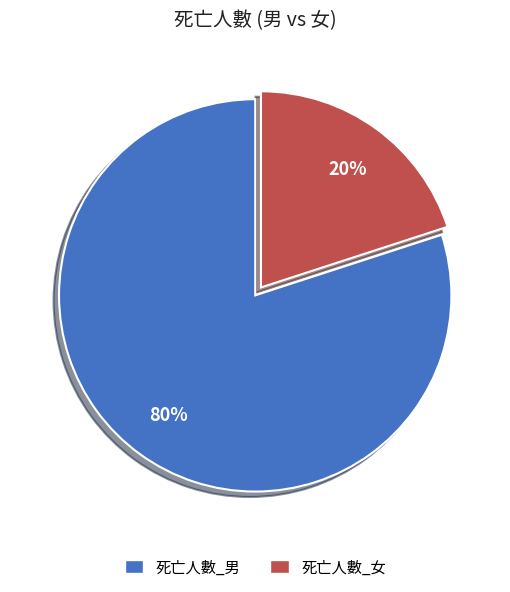

Combined, do 死亡人數_男 and 死亡人數_女 account for over 50%?

Yes